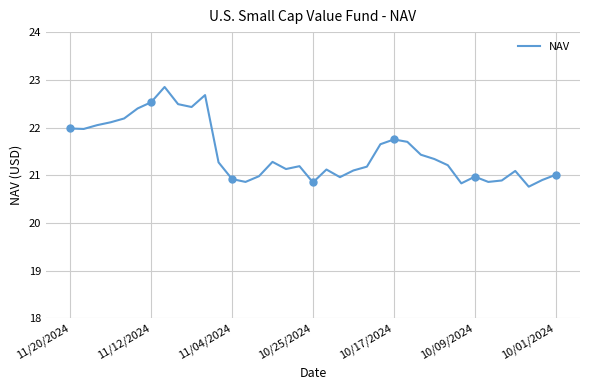

What is the maximum value for NAV?

22.9